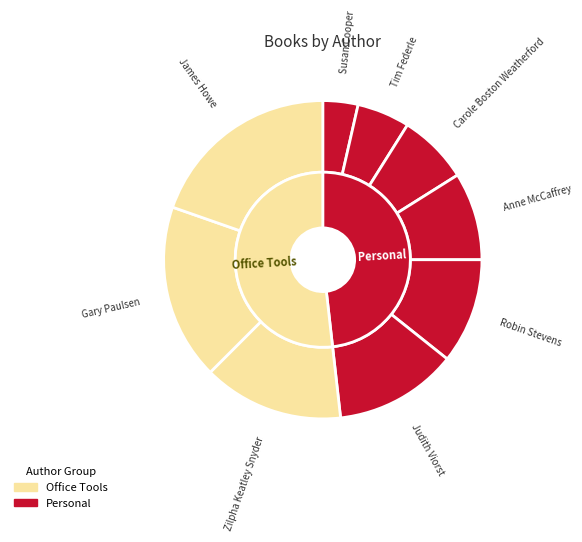

What percentage is the Zilpha Keatley Snyder (707278) slice, to the nearest percent?

14%